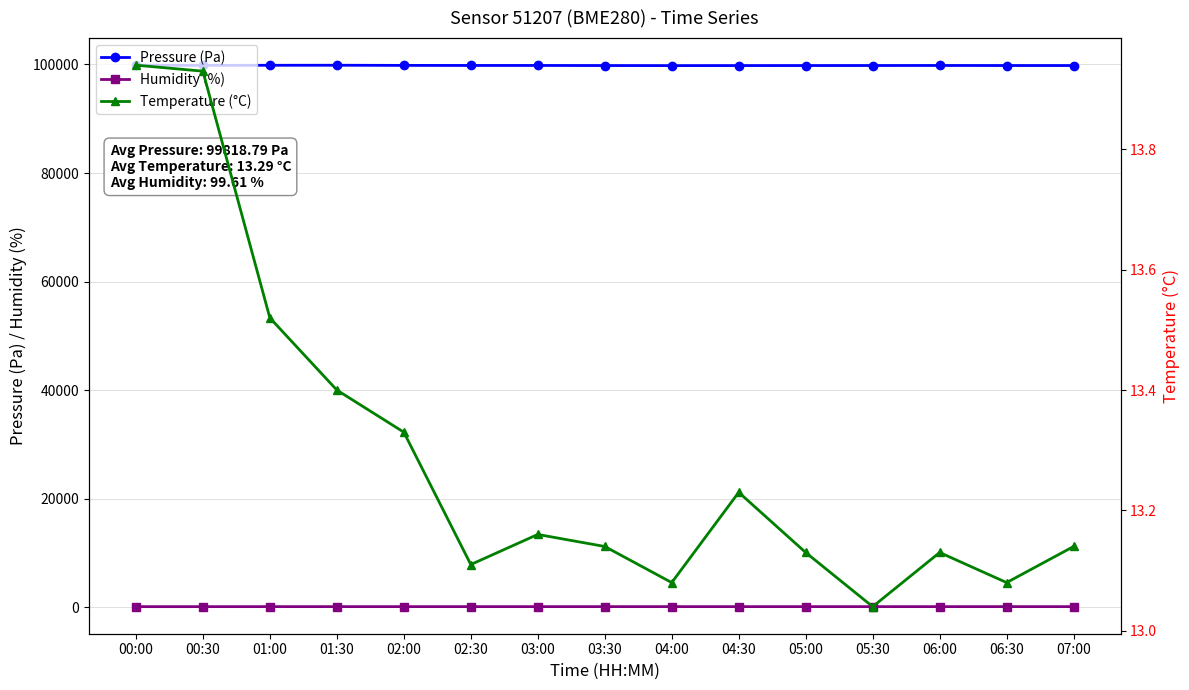

True or false: Temperature (°C) has a value of 13.2 at 03:00.

True